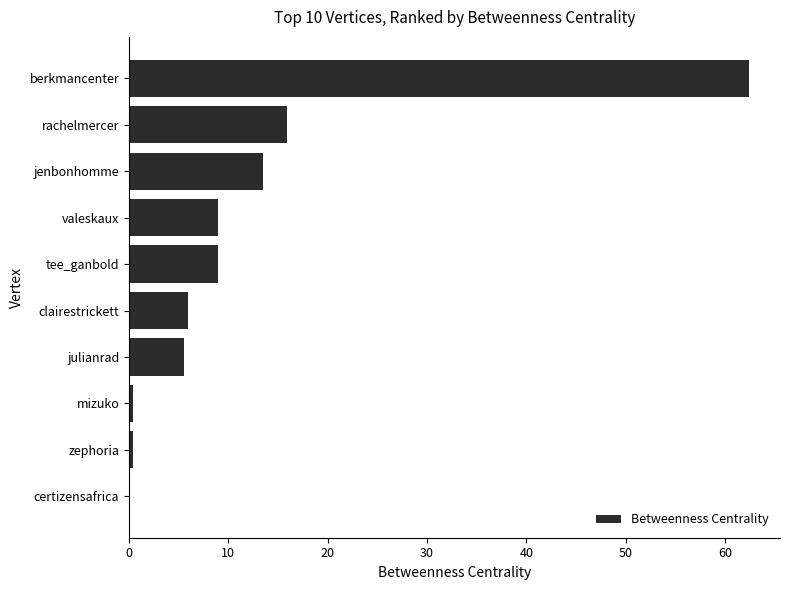

Between mizuko and valeskaux, which is larger?

valeskaux